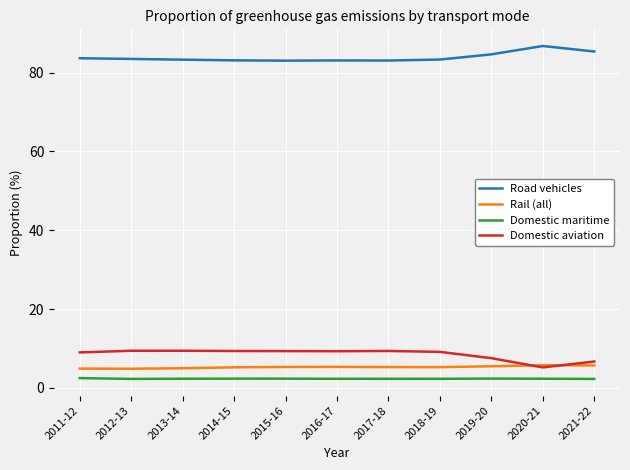

What is the total value across all series at 2021-22?

100.0